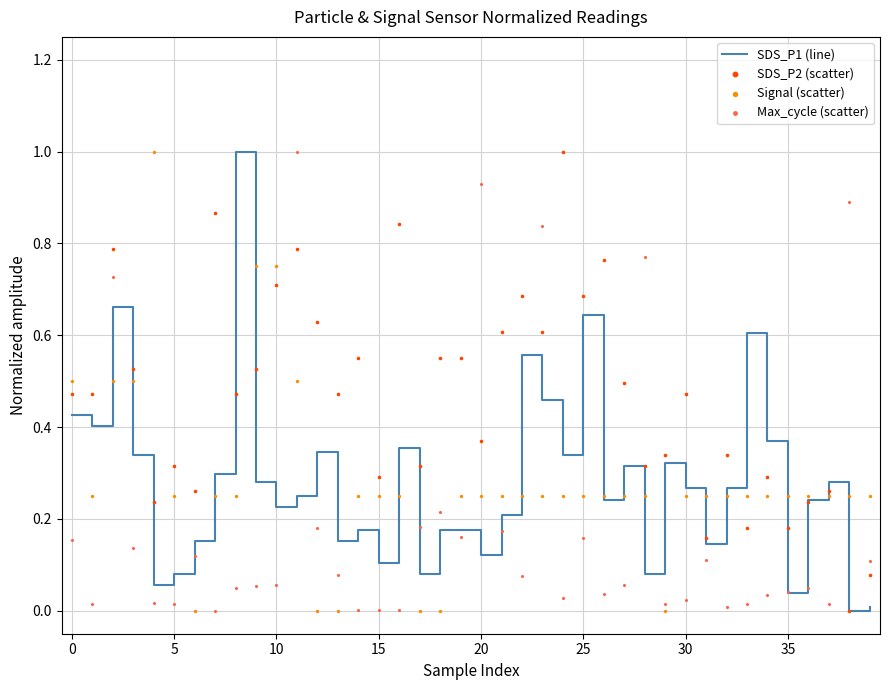

At how many categories does at least one series exceed 0?

40